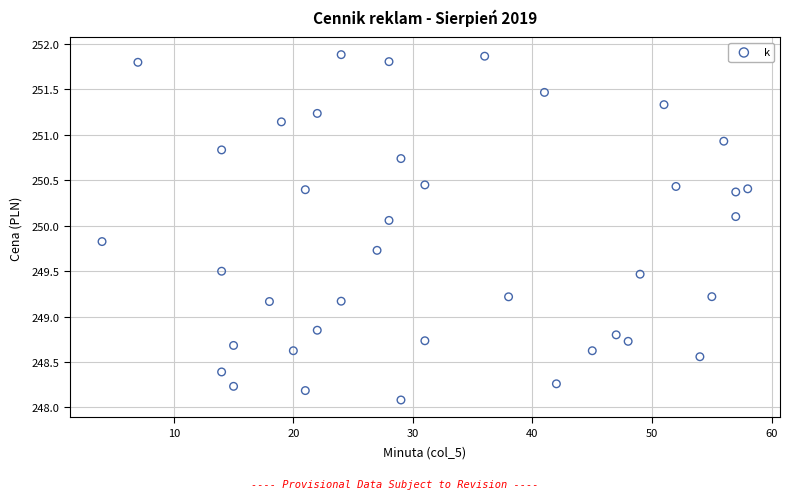

What is the range of Y values (max minus min)?

3.8